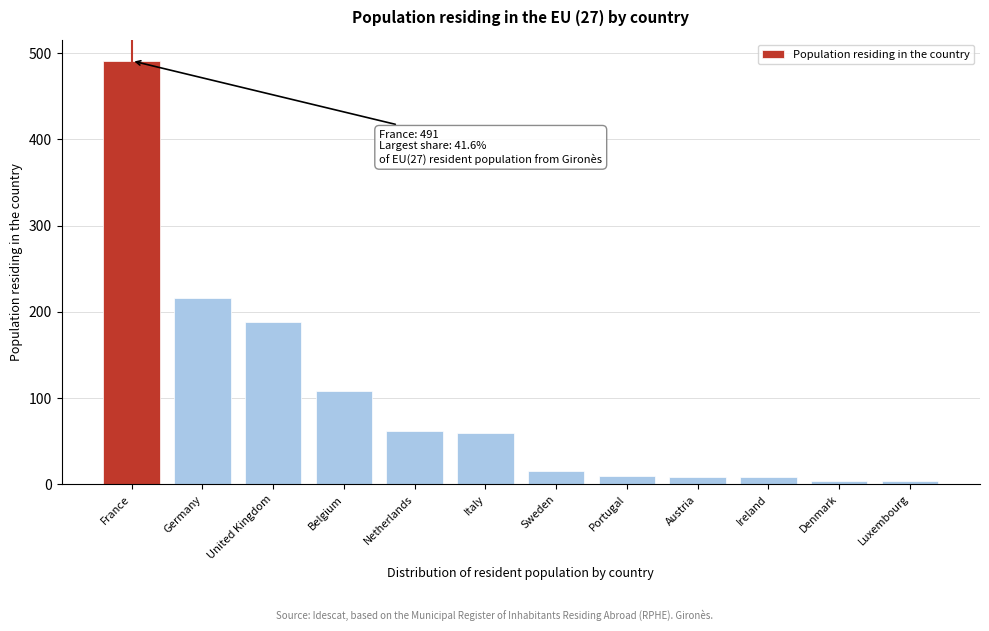

Between Luxembourg and Sweden, which is larger?

Sweden